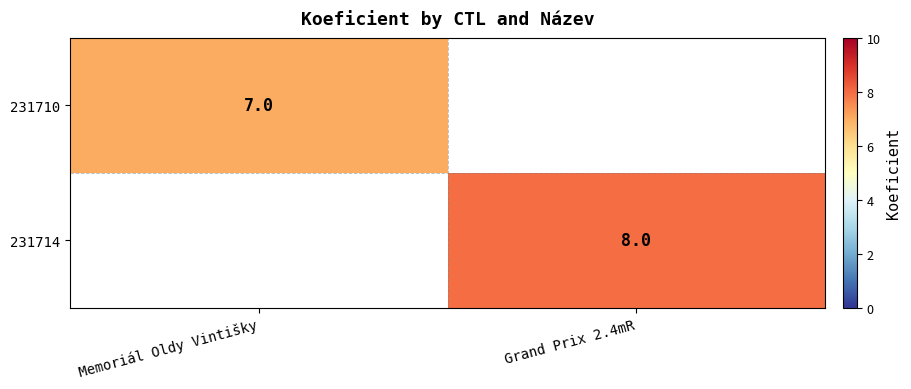

True or false: 231710 has a value of 2 at Memoriál Oldy Vintišky.

False